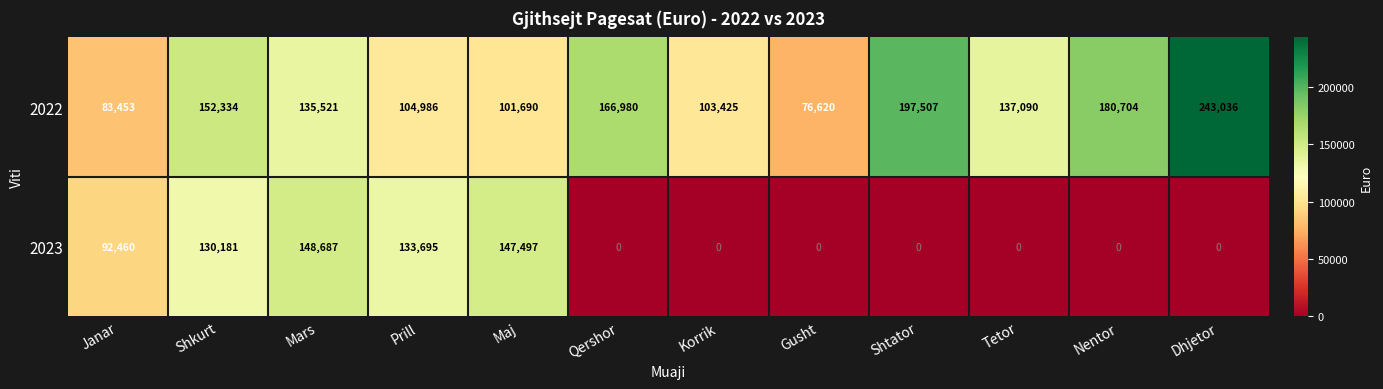

Which series changed the most between Janar and Gusht?

2023